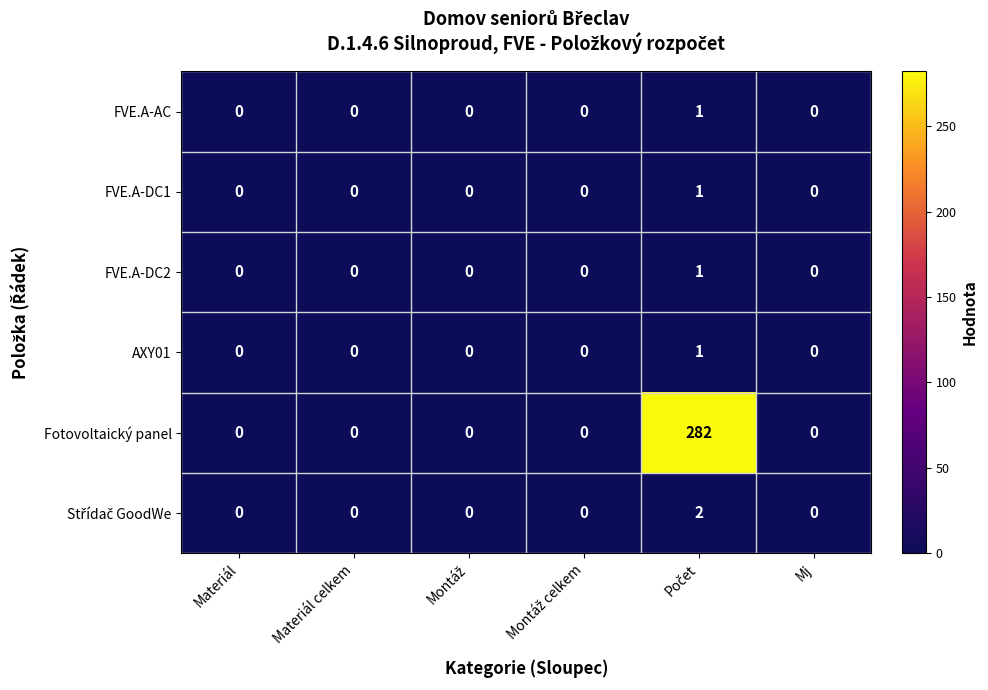

What is the maximum value shown in the chart?

282